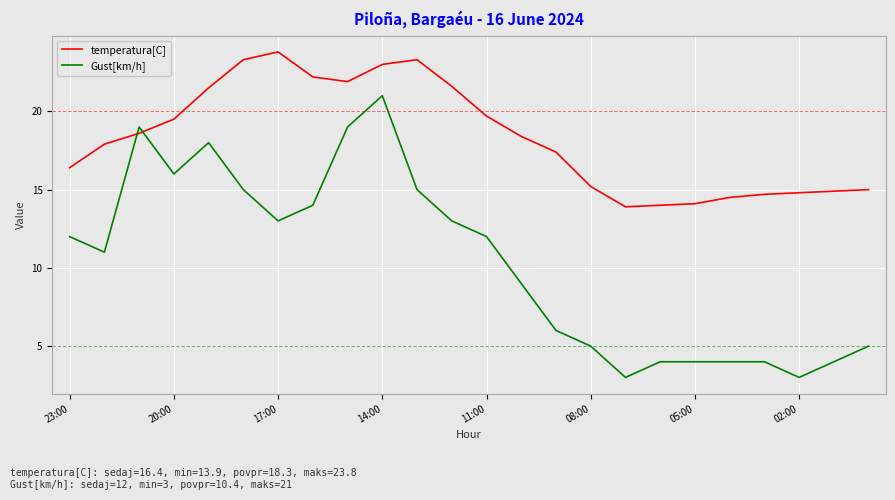

After their last crossing, which series has the higher values: temperatura[C] or Gust[km/h]?

temperatura[C]